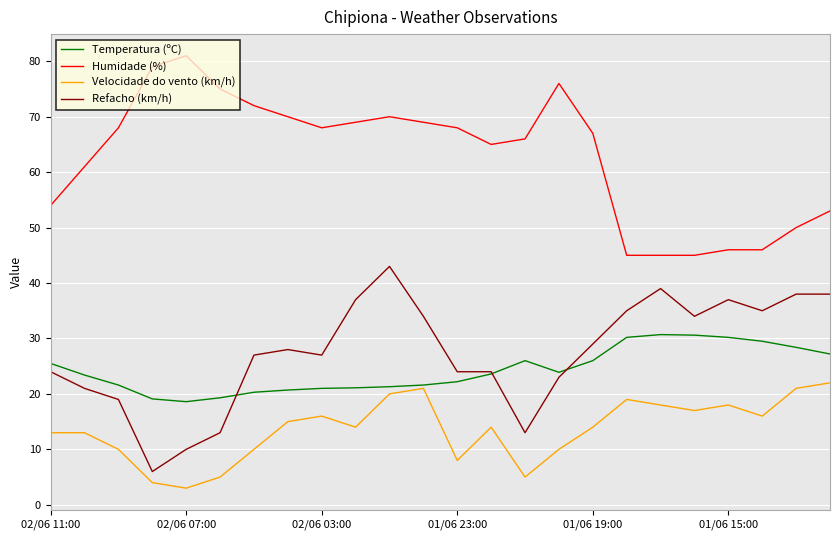

List the series in order of their peak value, highest first.

Humidade (%), Refacho (km/h), Temperatura (ºC), Velocidade do vento (km/h)